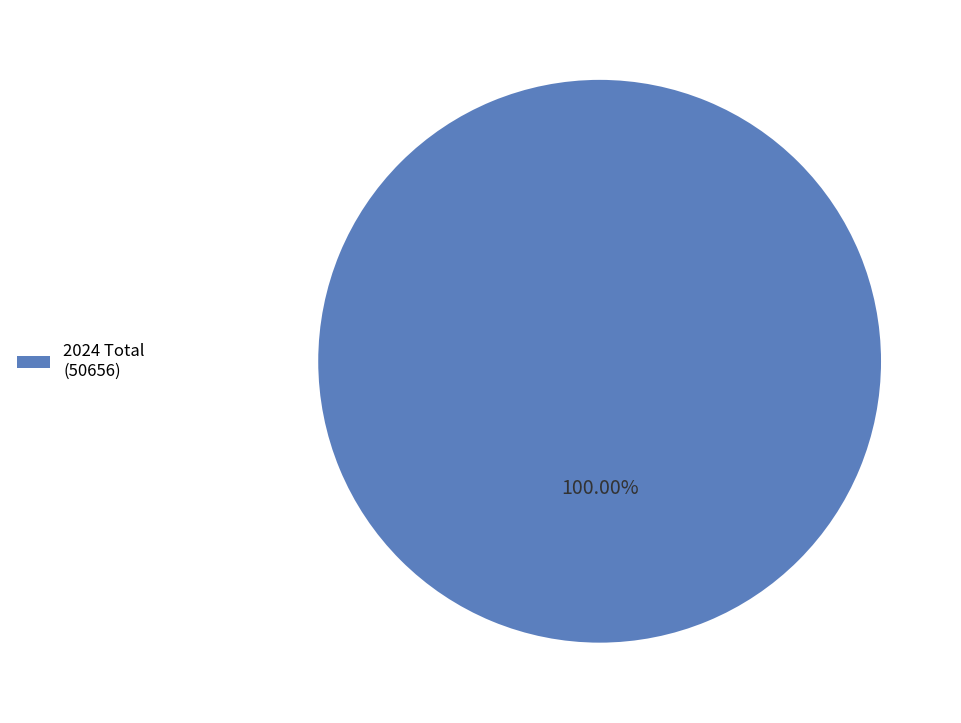

Rank the categories by value from highest to lowest.

2024 Total (50656)